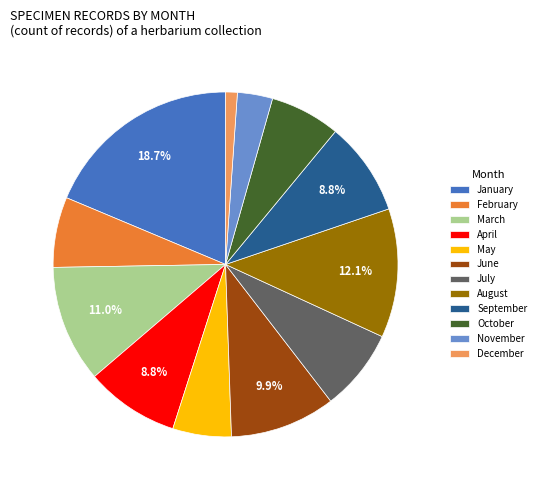

To the nearest percent, what is the average slice percentage?

8%